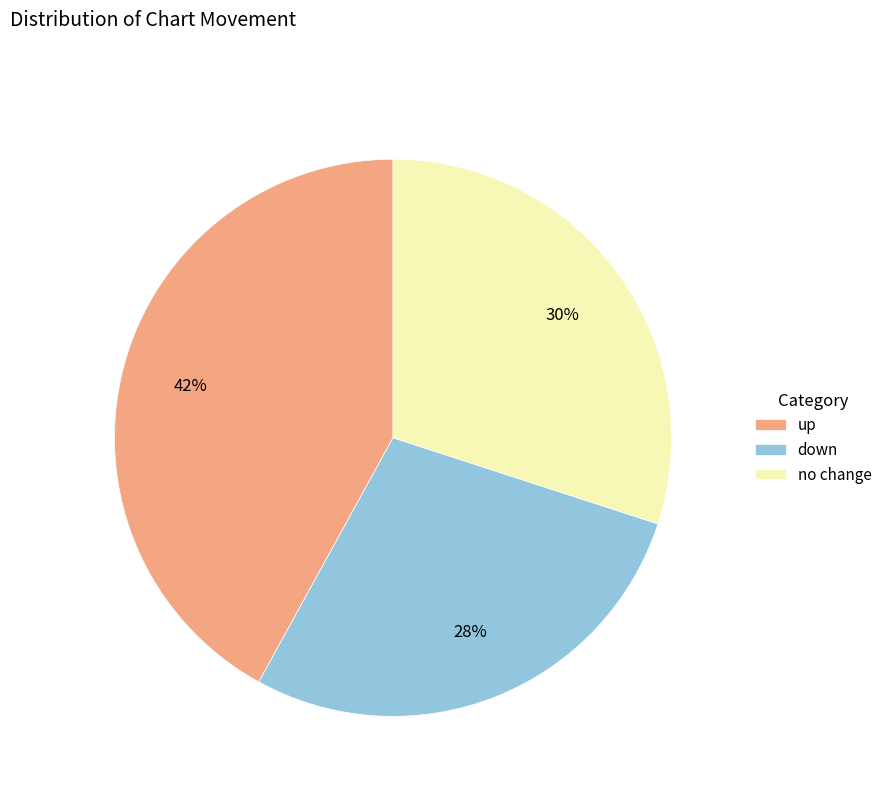

To the nearest percent, what is the average slice percentage?

33%